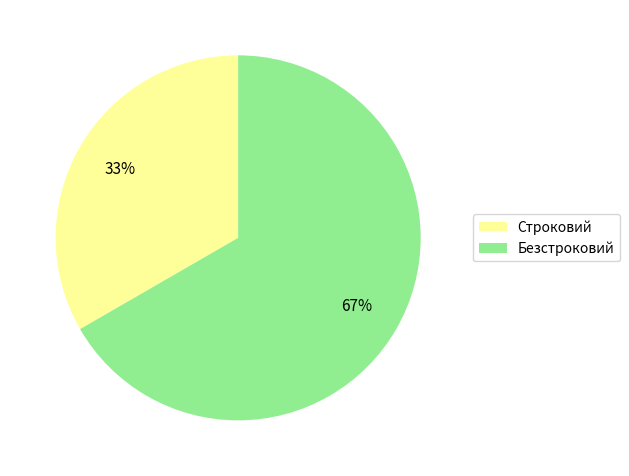

How many segments does this pie chart have?

2